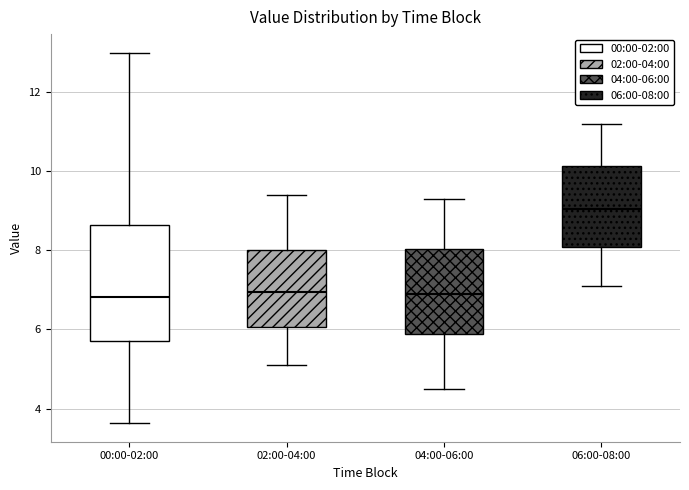

Where is the upper edge of the box for 06:00-08:00 on the y-axis? The values are not printed on the chart, so give them approximately, as read against the axis.

10.2